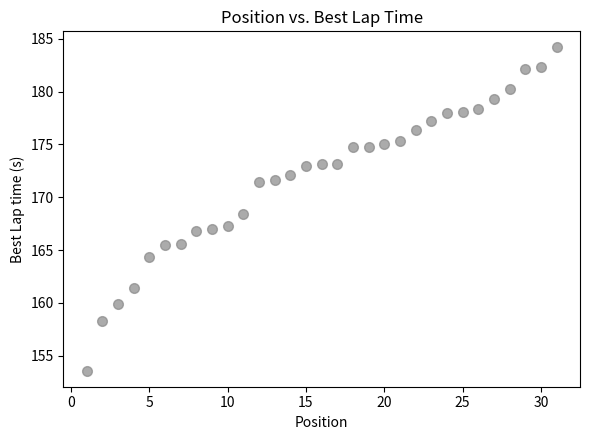

What is the range of Y values (max minus min)?

30.6